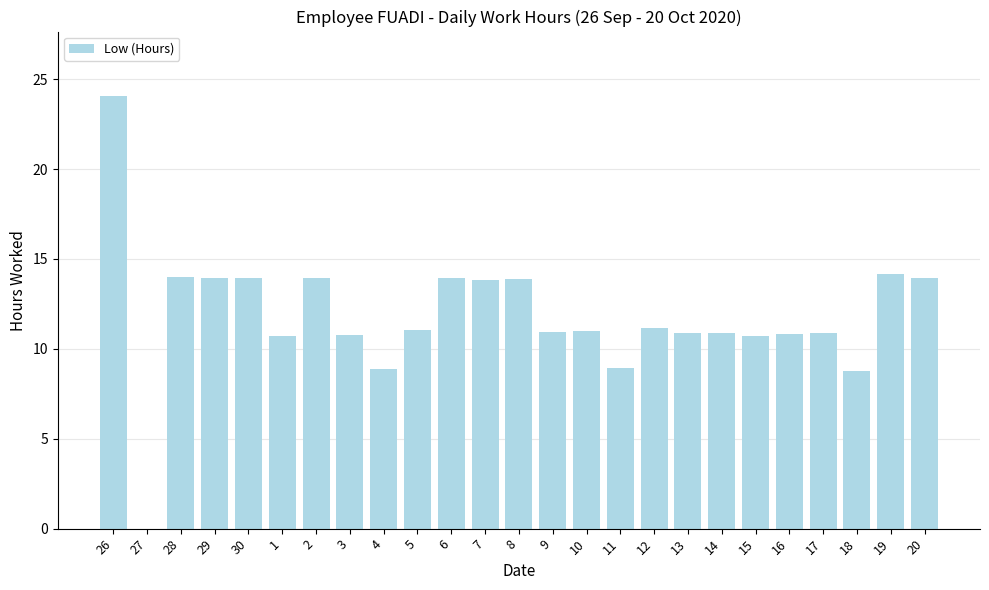

What is the change in value from 26 to 14?

-13.1